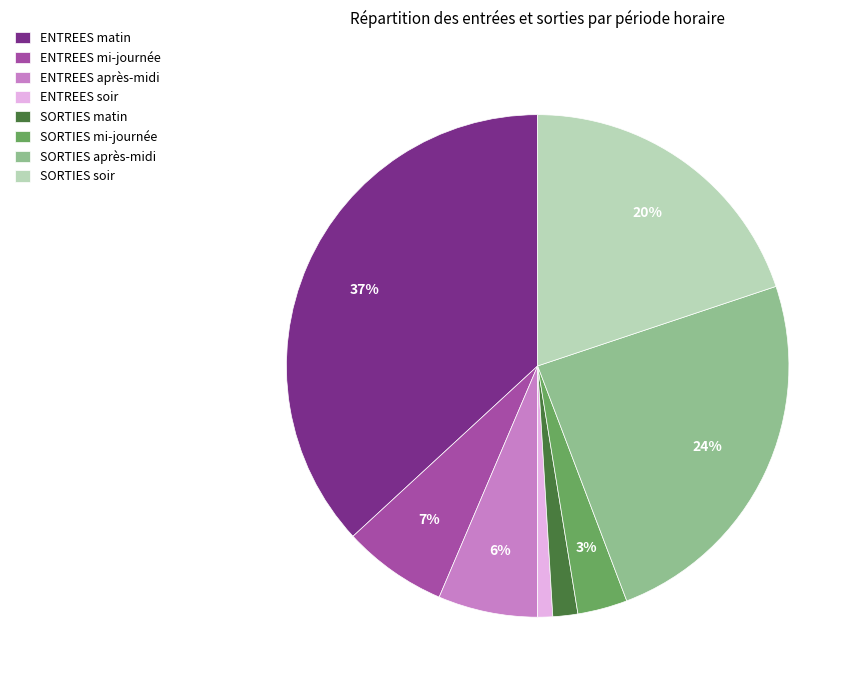

Is it true that ENTREES après-midi is 14% of the pie?

False